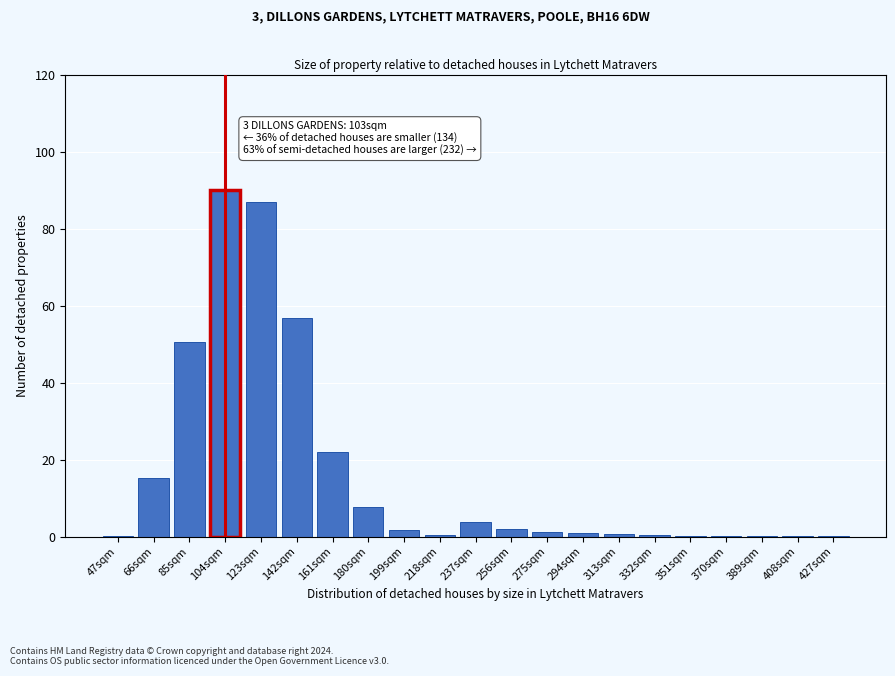

What value does the data have at 161sqm?

22.0